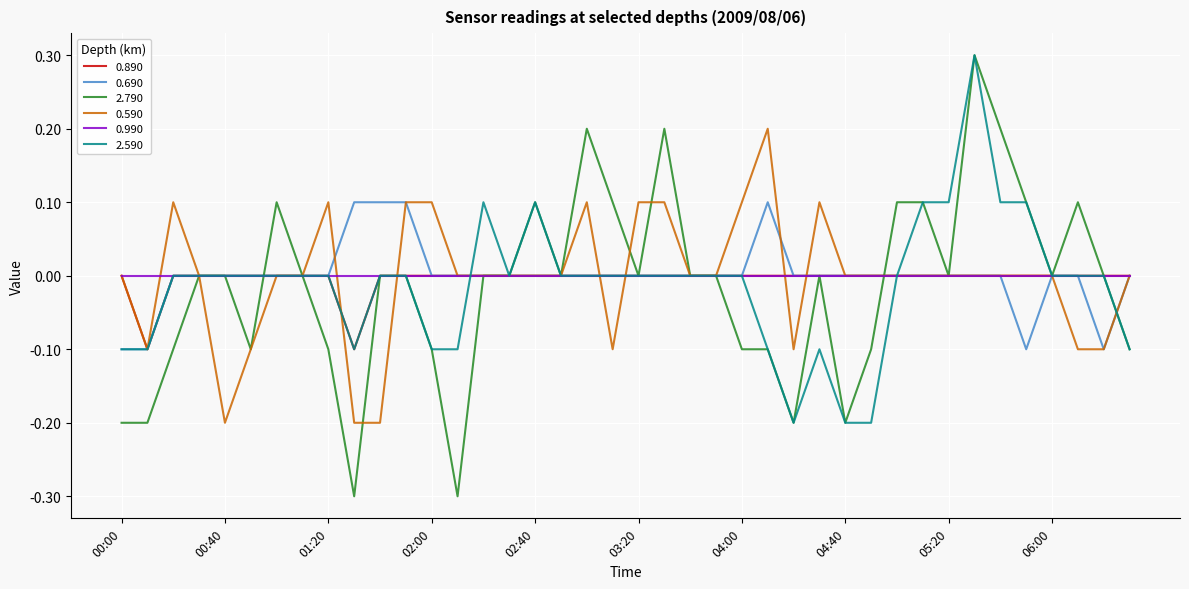

What is the greatest value displayed?

0.3